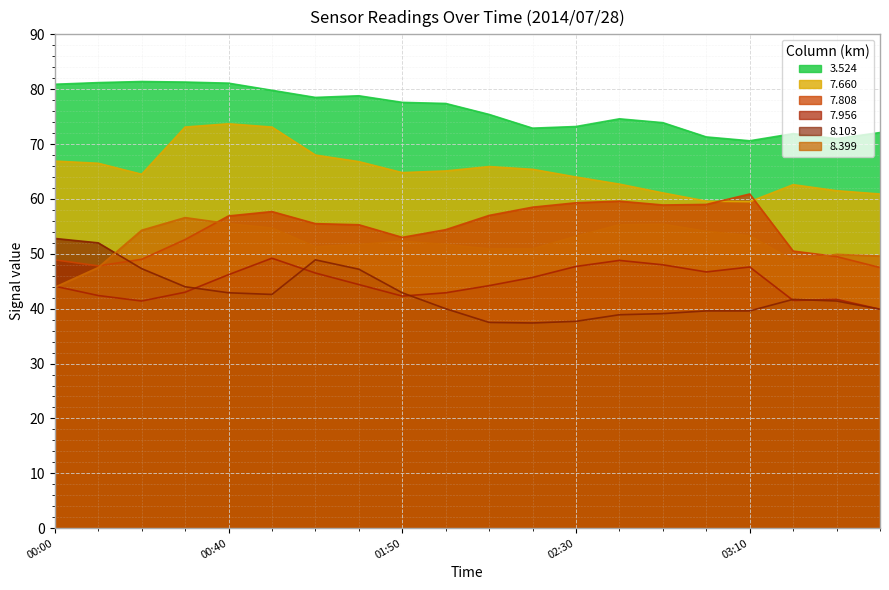

At how many categories does at least one series exceed 72?

16